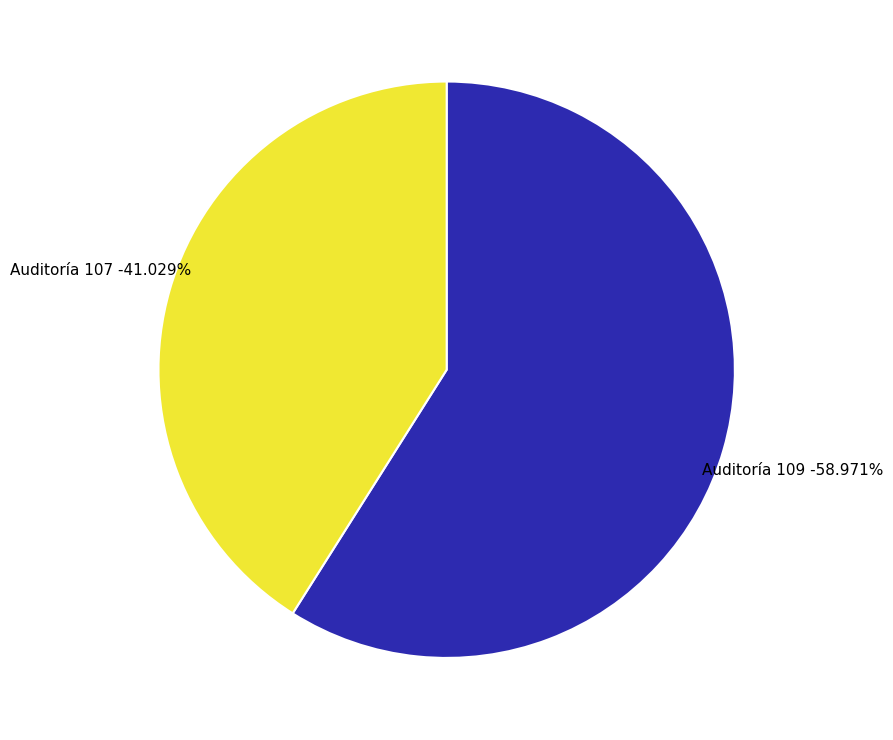

To the nearest percent, what percentage of the pie is 107?

41%